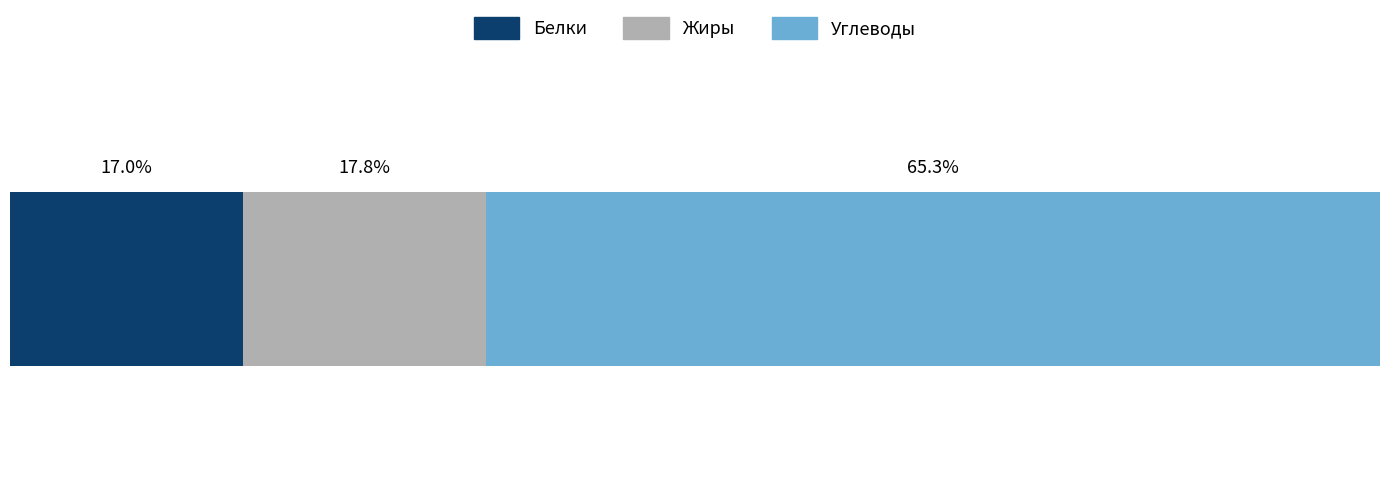

What are all the series names shown in the legend?

Белки, Жиры, Углеводы